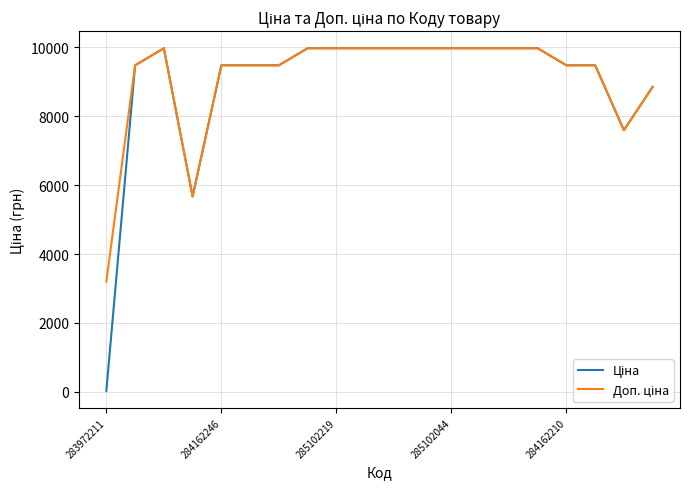

What is the maximum value shown in the chart?

9975.0